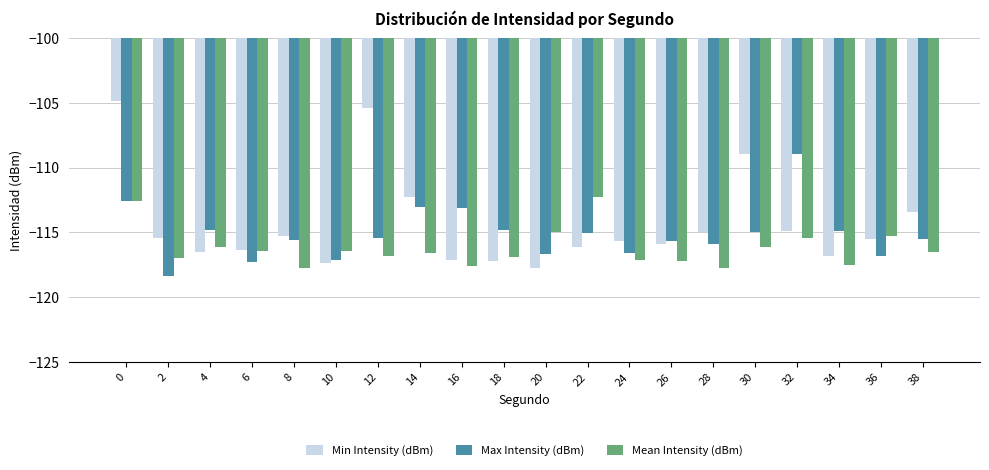

List the series in order of their peak value, lowest first.

Mean Intensity (dBm), Max Intensity (dBm), Min Intensity (dBm)